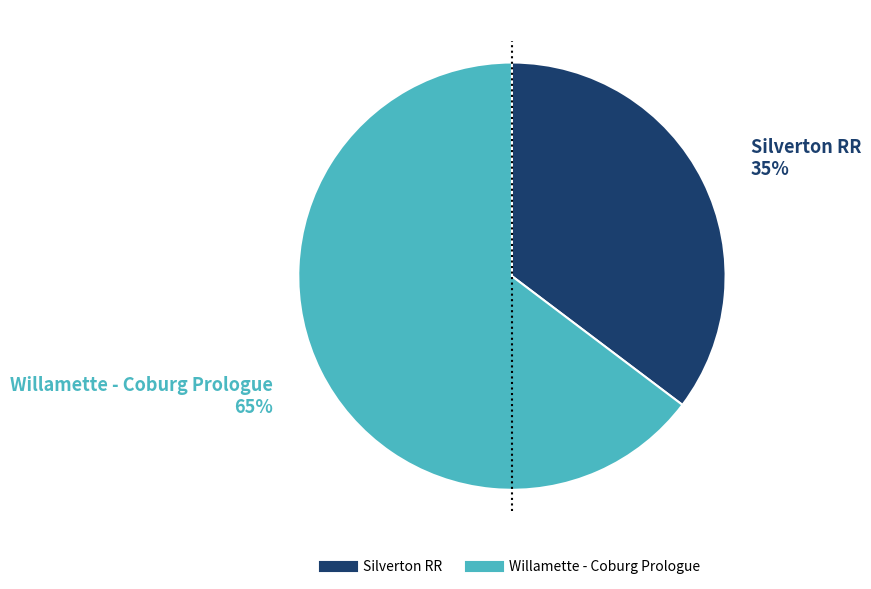

To the nearest percent, what percentage of the pie is Silverton RR?

35%